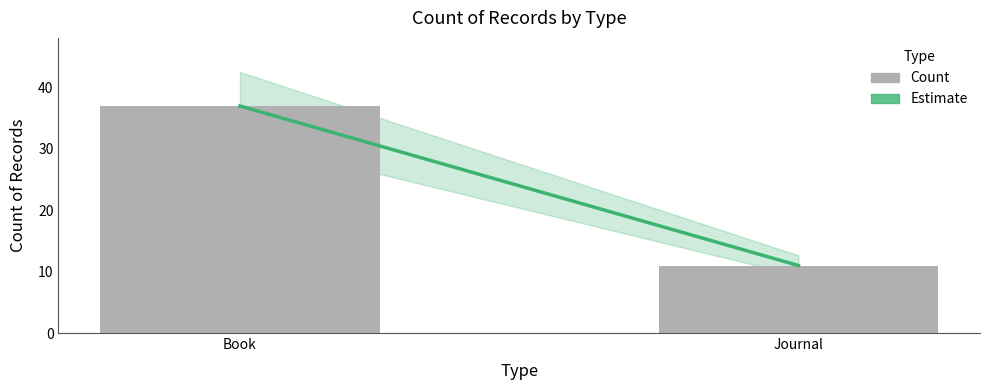

Which category has the lowest value across all series?

Journal